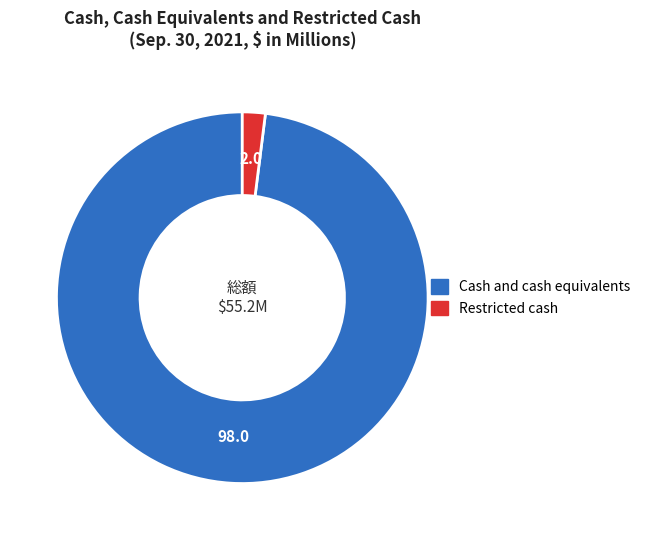

Does any single category account for the majority?

Yes